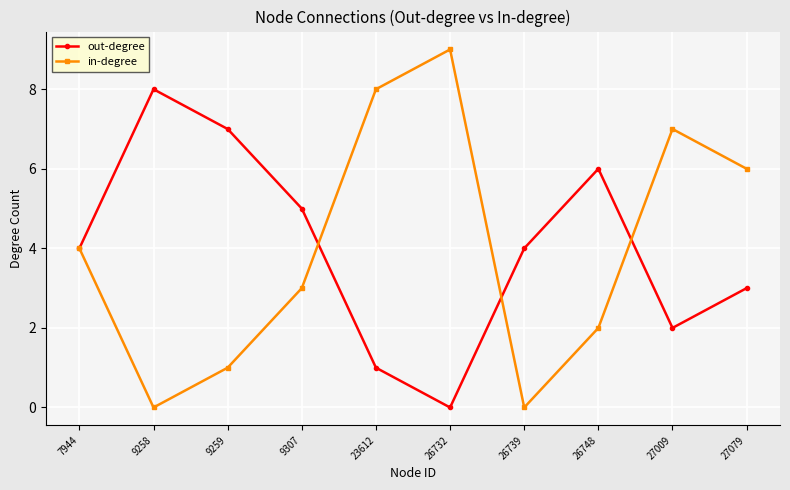

At which category does the chart reach its peak across all series?

26732